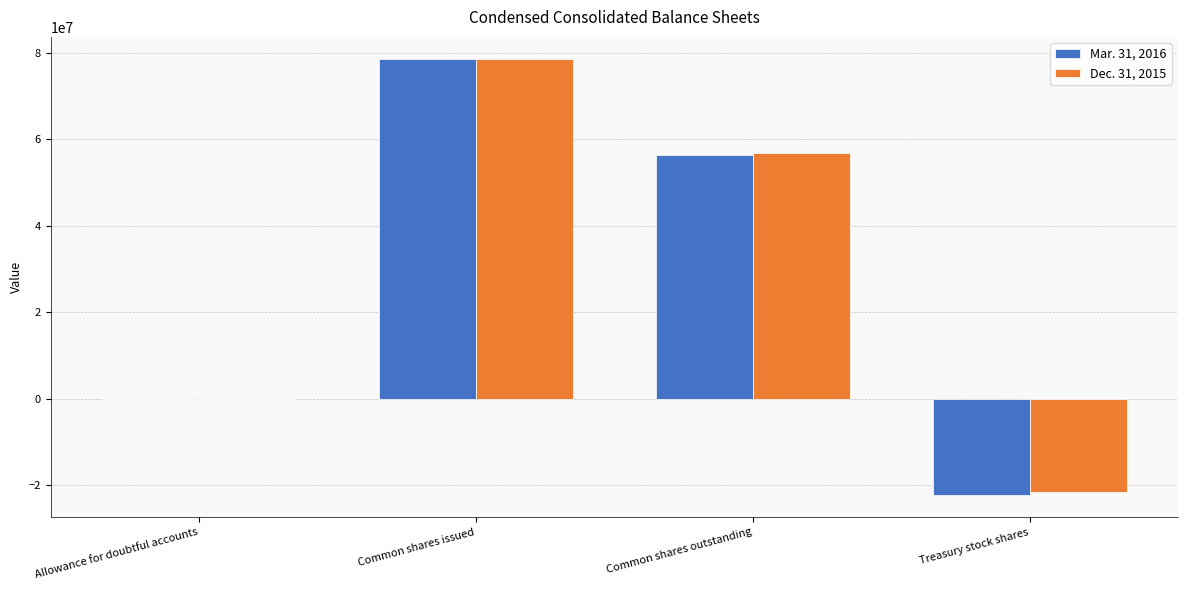

Is the value of Mar. 31, 2016 at Allowance for doubtful accounts greater than the value of Dec. 31, 2015 at Common shares issued?

No